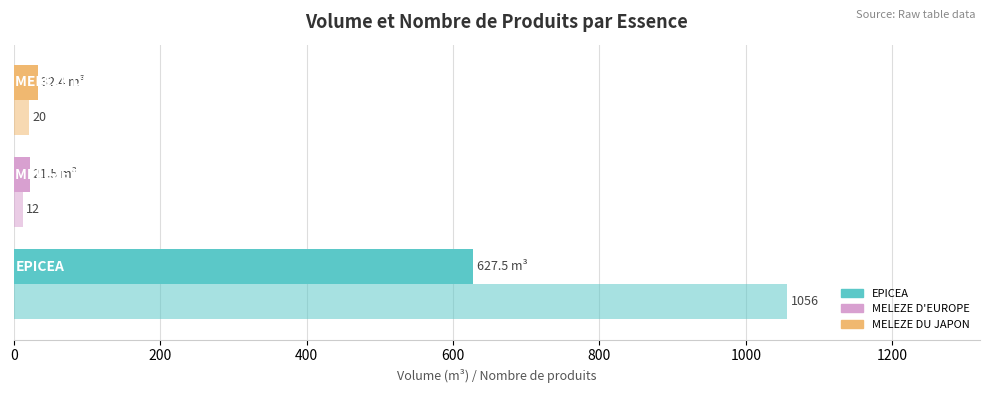

Count the number of data series in this chart.

2